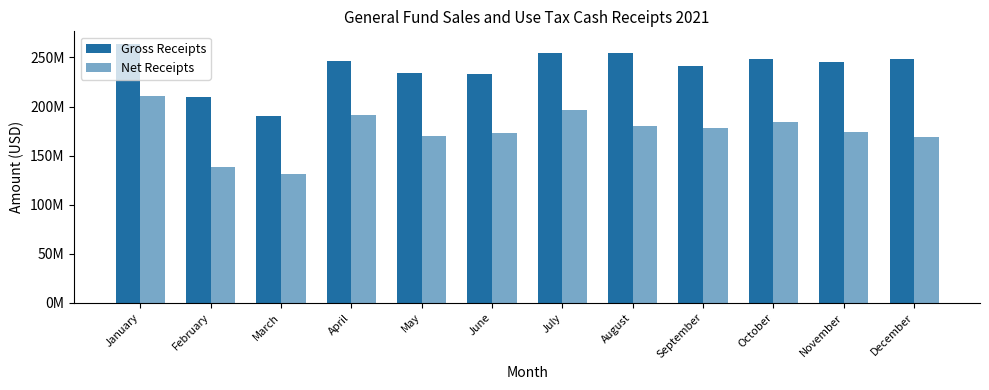

What is the average value of the Gross Receipts series?

239065363.8